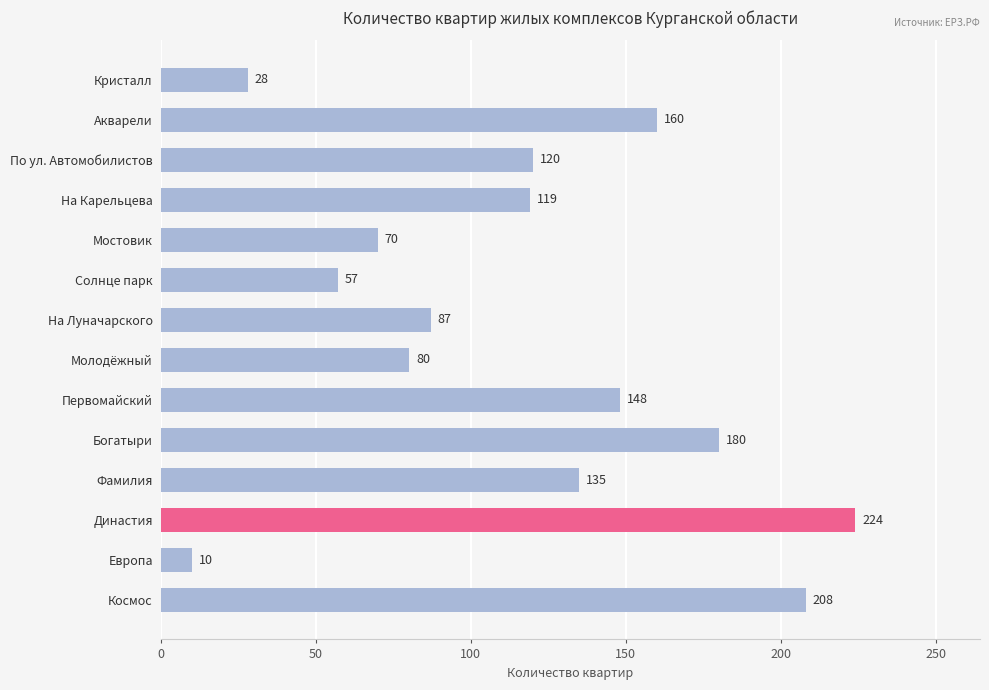

Rank the categories by value from lowest to highest.

Европа, Кристалл, Солнце парк, Мостовик, Молодёжный, На Луначарского, На Карельцева, По ул. Автомобилистов, Фамилия, Первомайский, Акварели, Богатыри, Космос, Династия